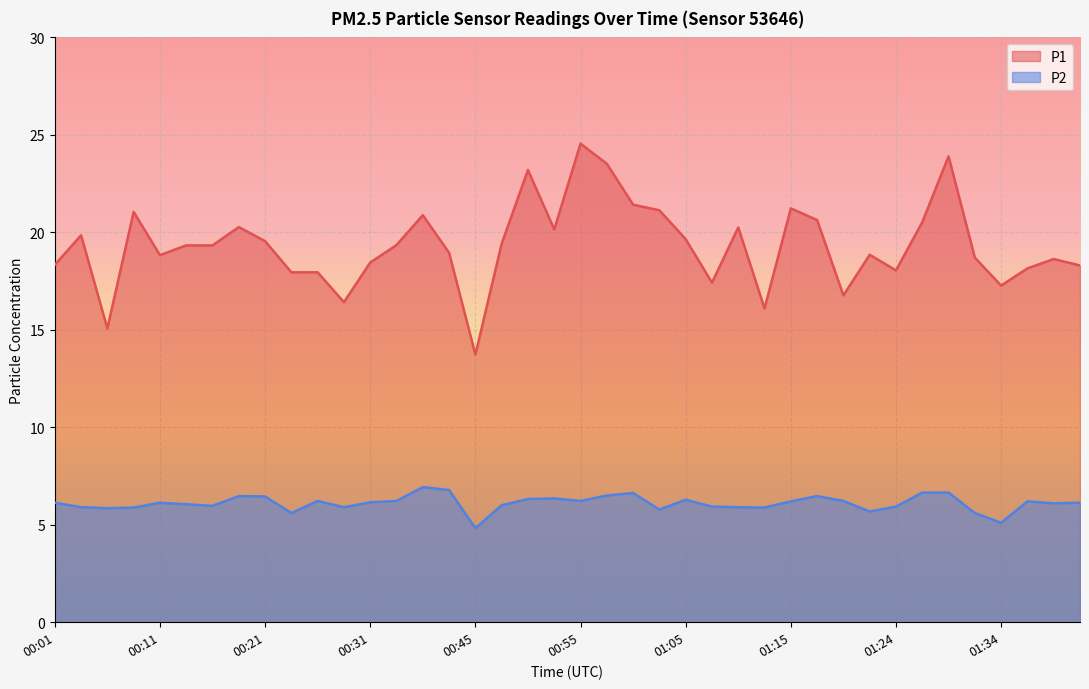

True or false: P1 has a value of 25.3 at 01:12.

False